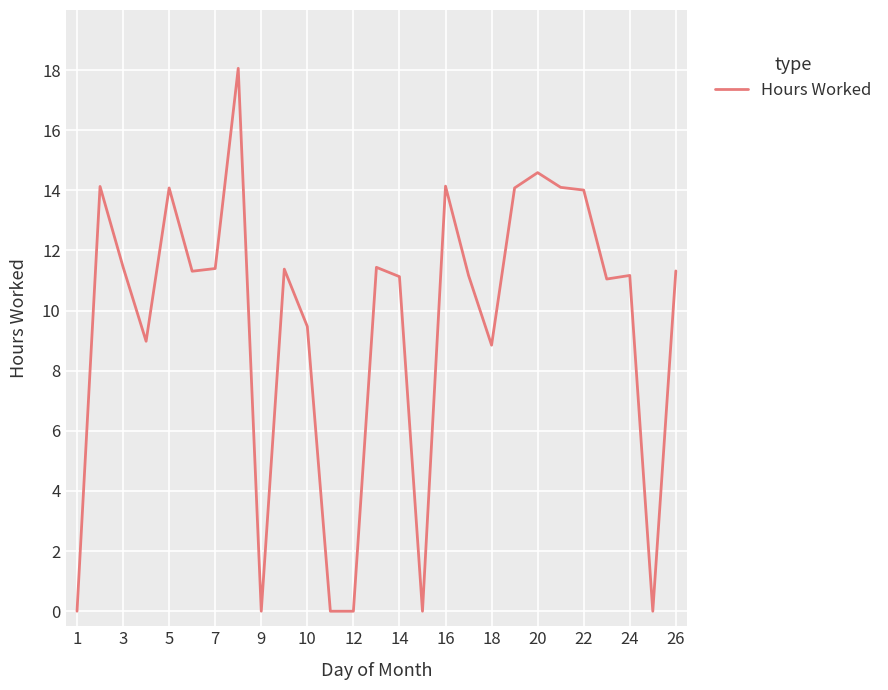

What is the greatest value displayed?

18.1